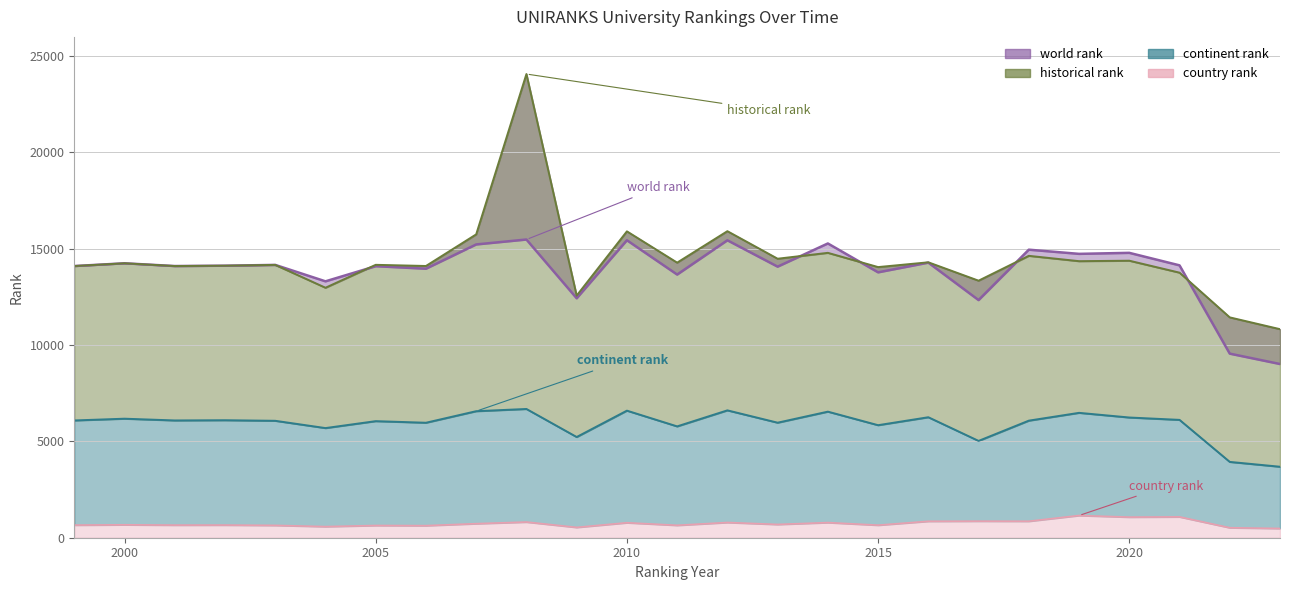

The value of continent rank at 2007 is 6569.0. True or false?

True